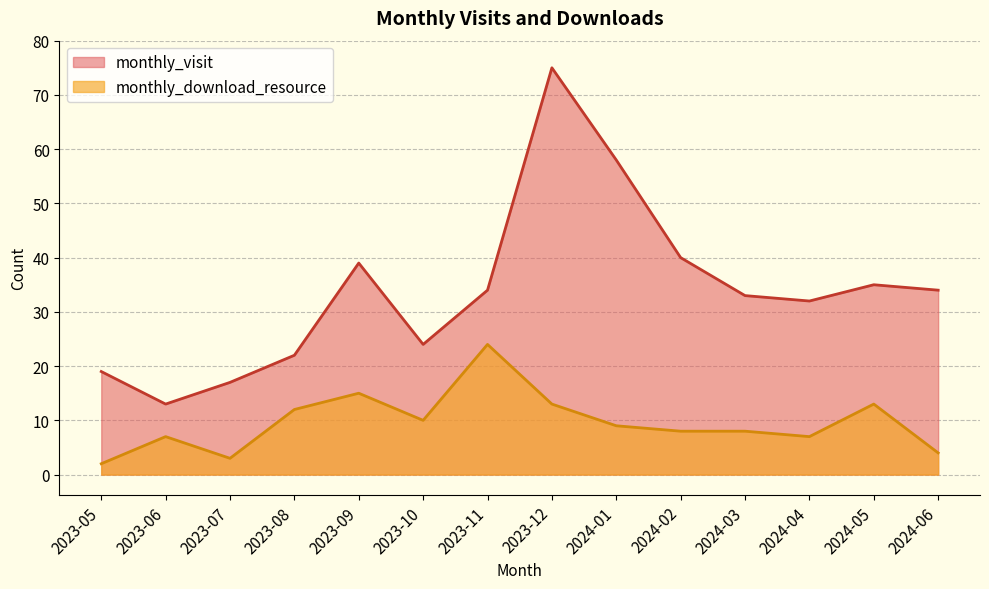

Where is monthly_visit nearest to the value 44?

2024-02